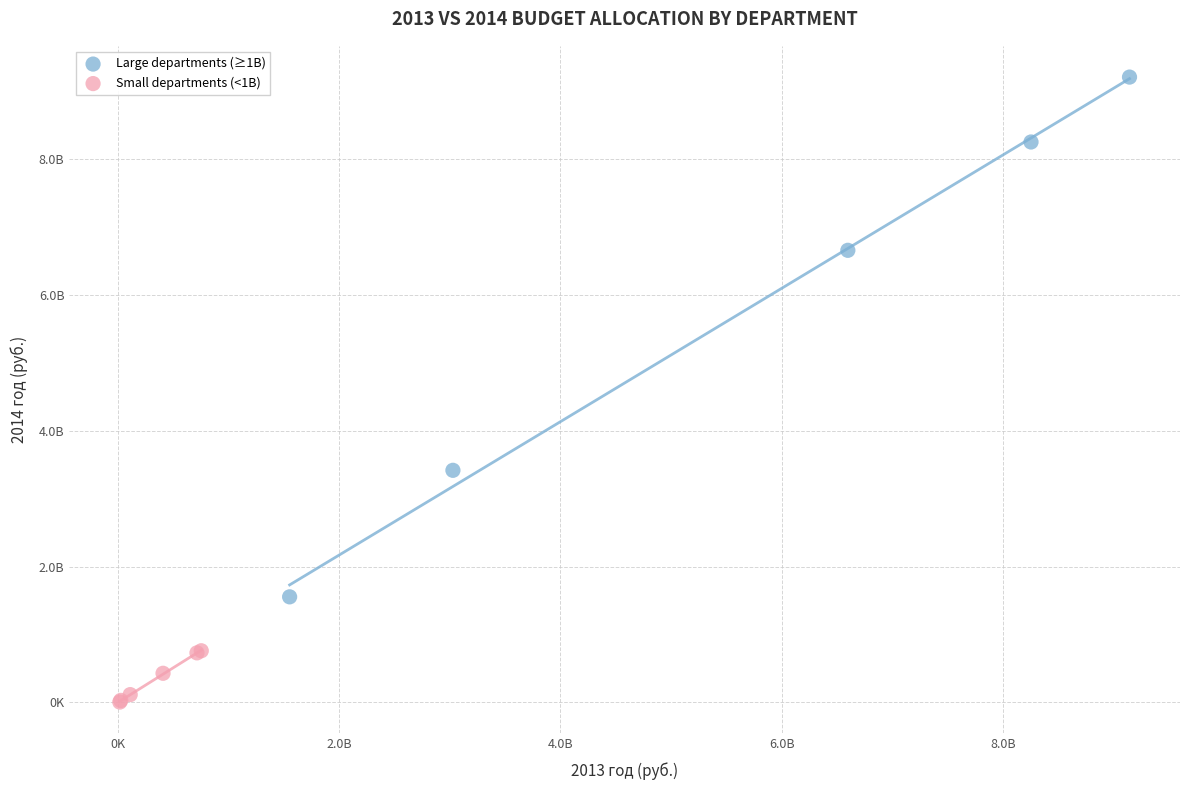

What are all the series names shown in the legend?

Large departments (≥1B), Small departments (<1B)